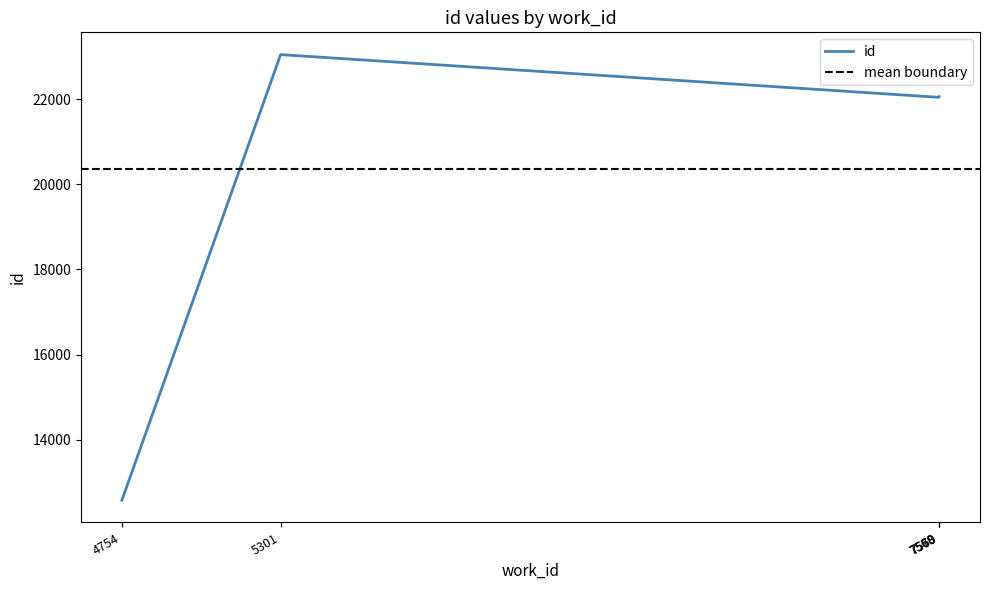

The chart shows a value of 22054 at 7569. True or false?

True